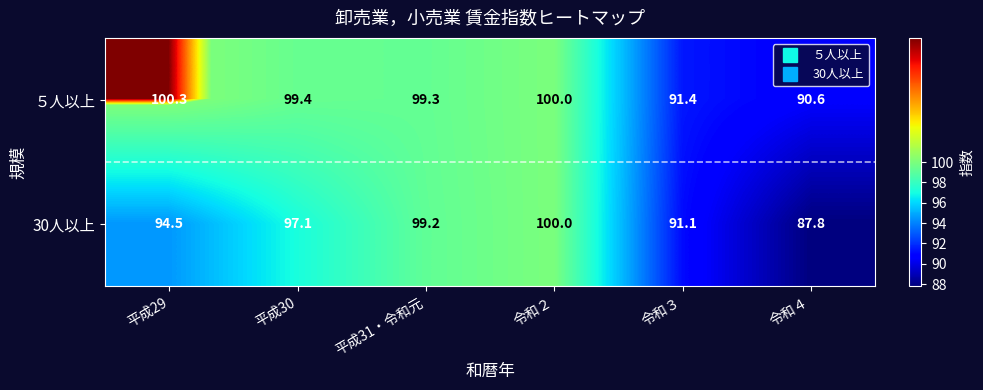

Rank the series at 令和３ from lowest to highest value.

30人以上, ５人以上